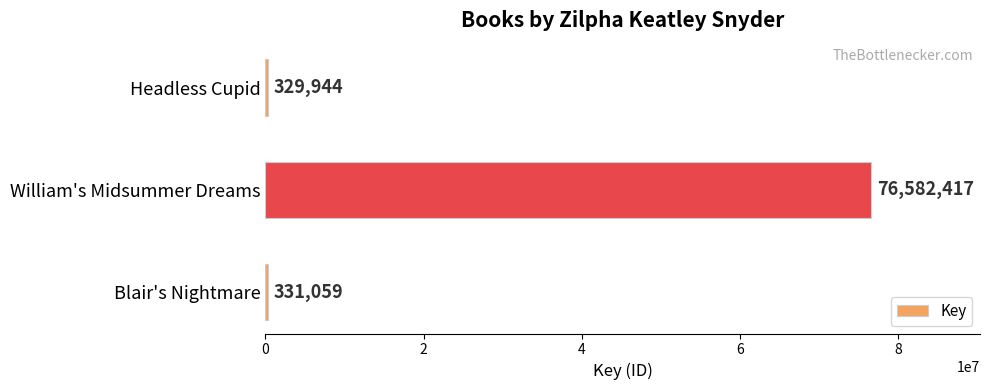

At which category does the chart reach its peak across all series?

William's Midsummer Dreams